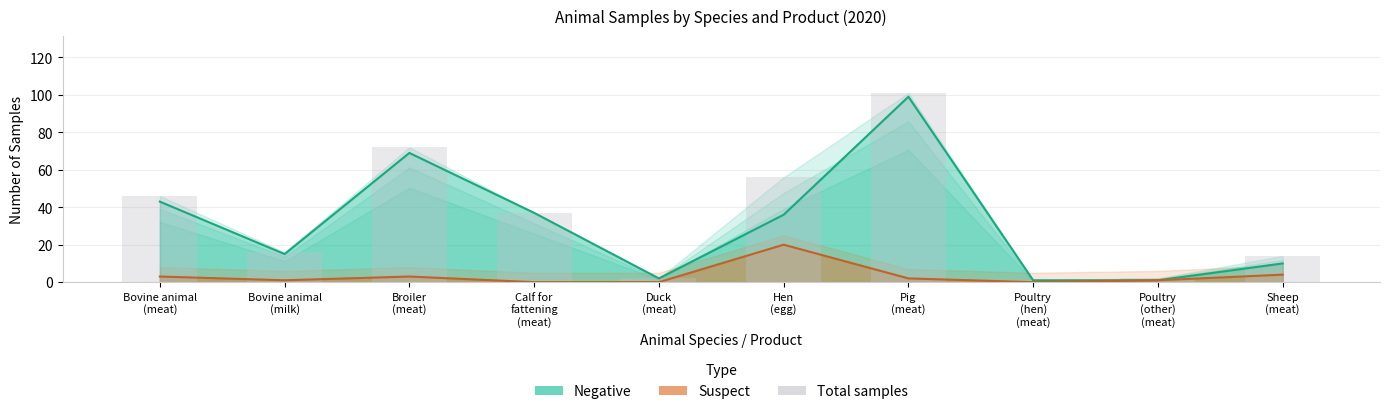

Rank the categories by value from lowest to highest.

Poultry
(hen)
(meat), Duck
(meat), Poultry
(other)
(meat), Sheep
(meat), Bovine animal
(milk), Calf for
fattening
(meat), Bovine animal
(meat), Hen
(egg), Broiler
(meat), Pig
(meat)